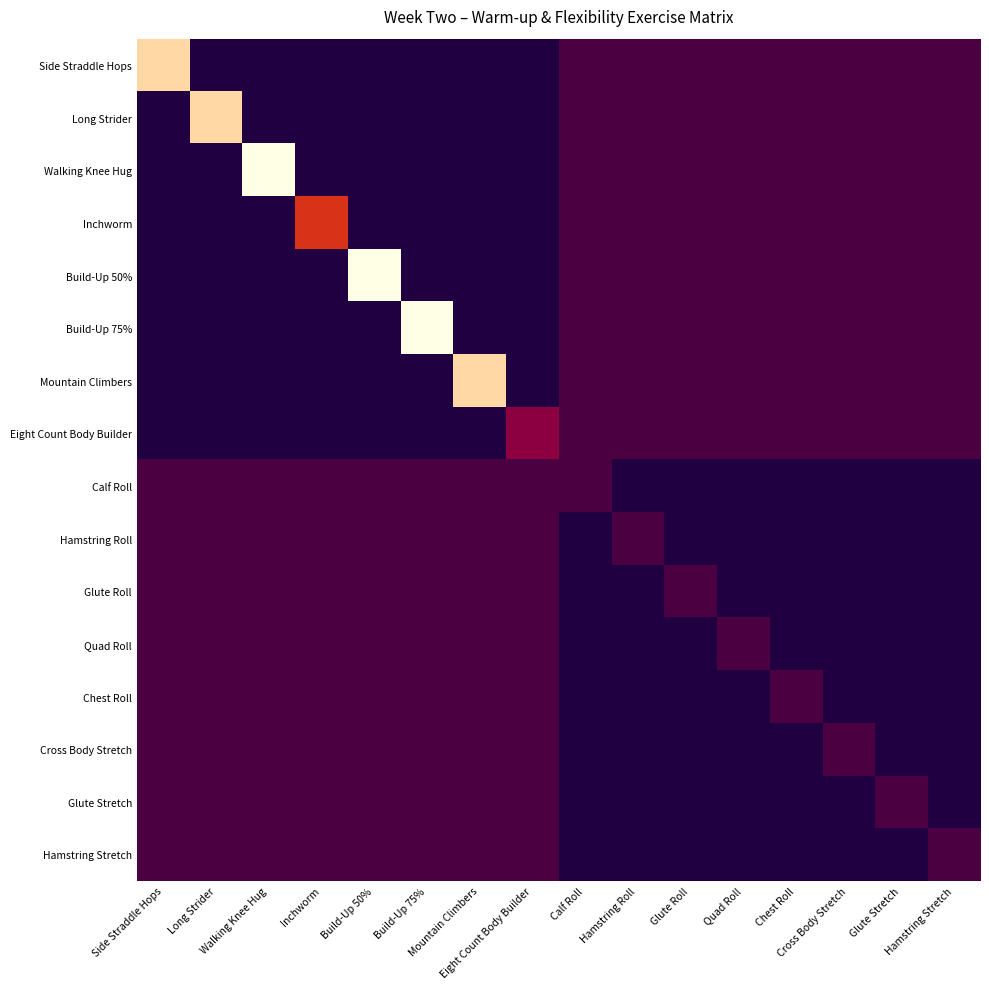

Reading left to right, transcribe all the data shown in this chart.

Side Straddle Hops: Side Straddle Hops=20	Long Strider=0	Walking Knee Hug=0	Inchworm=0	Build-Up 50%=0	Build-Up 75%=0	Mountain Climbers=0	Eight Count Body Builder=0	Calf Roll=2	Hamstring Roll=2	Glute Roll=2	Quad Roll=2	Chest Roll=2	Cross Body Stretch=2	Glute Stretch=2	Hamstring Stretch=2
Long Strider: Side Straddle Hops=0	Long Strider=20	Walking Knee Hug=0	Inchworm=0	Build-Up 50%=0	Build-Up 75%=0	Mountain Climbers=0	Eight Count Body Builder=0	Calf Roll=2	Hamstring Roll=2	Glute Roll=2	Quad Roll=2	Chest Roll=2	Cross Body Stretch=2	Glute Stretch=2	Hamstring Stretch=2
Walking Knee Hug: Side Straddle Hops=0	Long Strider=0	Walking Knee Hug=25	Inchworm=0	Build-Up 50%=0	Build-Up 75%=0	Mountain Climbers=0	Eight Count Body Builder=0	Calf Roll=2	Hamstring Roll=2	Glute Roll=2	Quad Roll=2	Chest Roll=2	Cross Body Stretch=2	Glute Stretch=2	Hamstring Stretch=2
Inchworm: Side Straddle Hops=0	Long Strider=0	Walking Knee Hug=0	Inchworm=10	Build-Up 50%=0	Build-Up 75%=0	Mountain Climbers=0	Eight Count Body Builder=0	Calf Roll=2	Hamstring Roll=2	Glute Roll=2	Quad Roll=2	Chest Roll=2	Cross Body Stretch=2	Glute Stretch=2	Hamstring Stretch=2
Build-Up 50%: Side Straddle Hops=0	Long Strider=0	Walking Knee Hug=0	Inchworm=0	Build-Up 50%=25	Build-Up 75%=0	Mountain Climbers=0	Eight Count Body Builder=0	Calf Roll=2	Hamstring Roll=2	Glute Roll=2	Quad Roll=2	Chest Roll=2	Cross Body Stretch=2	Glute Stretch=2	Hamstring Stretch=2
Build-Up 75%: Side Straddle Hops=0	Long Strider=0	Walking Knee Hug=0	Inchworm=0	Build-Up 50%=0	Build-Up 75%=25	Mountain Climbers=0	Eight Count Body Builder=0	Calf Roll=2	Hamstring Roll=2	Glute Roll=2	Quad Roll=2	Chest Roll=2	Cross Body Stretch=2	Glute Stretch=2	Hamstring Stretch=2
Mountain Climbers: Side Straddle Hops=0	Long Strider=0	Walking Knee Hug=0	Inchworm=0	Build-Up 50%=0	Build-Up 75%=0	Mountain Climbers=20	Eight Count Body Builder=0	Calf Roll=2	Hamstring Roll=2	Glute Roll=2	Quad Roll=2	Chest Roll=2	Cross Body Stretch=2	Glute Stretch=2	Hamstring Stretch=2
Eight Count Body Builder: Side Straddle Hops=0	Long Strider=0	Walking Knee Hug=0	Inchworm=0	Build-Up 50%=0	Build-Up 75%=0	Mountain Climbers=0	Eight Count Body Builder=5	Calf Roll=2	Hamstring Roll=2	Glute Roll=2	Quad Roll=2	Chest Roll=2	Cross Body Stretch=2	Glute Stretch=2	Hamstring Stretch=2
Calf Roll: Side Straddle Hops=2	Long Strider=2	Walking Knee Hug=2	Inchworm=2	Build-Up 50%=2	Build-Up 75%=2	Mountain Climbers=2	Eight Count Body Builder=2	Calf Roll=2	Hamstring Roll=0	Glute Roll=0	Quad Roll=0	Chest Roll=0	Cross Body Stretch=0	Glute Stretch=0	Hamstring Stretch=0
Hamstring Roll: Side Straddle Hops=2	Long Strider=2	Walking Knee Hug=2	Inchworm=2	Build-Up 50%=2	Build-Up 75%=2	Mountain Climbers=2	Eight Count Body Builder=2	Calf Roll=0	Hamstring Roll=2	Glute Roll=0	Quad Roll=0	Chest Roll=0	Cross Body Stretch=0	Glute Stretch=0	Hamstring Stretch=0
Glute Roll: Side Straddle Hops=2	Long Strider=2	Walking Knee Hug=2	Inchworm=2	Build-Up 50%=2	Build-Up 75%=2	Mountain Climbers=2	Eight Count Body Builder=2	Calf Roll=0	Hamstring Roll=0	Glute Roll=2	Quad Roll=0	Chest Roll=0	Cross Body Stretch=0	Glute Stretch=0	Hamstring Stretch=0
Quad Roll: Side Straddle Hops=2	Long Strider=2	Walking Knee Hug=2	Inchworm=2	Build-Up 50%=2	Build-Up 75%=2	Mountain Climbers=2	Eight Count Body Builder=2	Calf Roll=0	Hamstring Roll=0	Glute Roll=0	Quad Roll=2	Chest Roll=0	Cross Body Stretch=0	Glute Stretch=0	Hamstring Stretch=0
Chest Roll: Side Straddle Hops=2	Long Strider=2	Walking Knee Hug=2	Inchworm=2	Build-Up 50%=2	Build-Up 75%=2	Mountain Climbers=2	Eight Count Body Builder=2	Calf Roll=0	Hamstring Roll=0	Glute Roll=0	Quad Roll=0	Chest Roll=2	Cross Body Stretch=0	Glute Stretch=0	Hamstring Stretch=0
Cross Body Stretch: Side Straddle Hops=2	Long Strider=2	Walking Knee Hug=2	Inchworm=2	Build-Up 50%=2	Build-Up 75%=2	Mountain Climbers=2	Eight Count Body Builder=2	Calf Roll=0	Hamstring Roll=0	Glute Roll=0	Quad Roll=0	Chest Roll=0	Cross Body Stretch=2	Glute Stretch=0	Hamstring Stretch=0
Glute Stretch: Side Straddle Hops=2	Long Strider=2	Walking Knee Hug=2	Inchworm=2	Build-Up 50%=2	Build-Up 75%=2	Mountain Climbers=2	Eight Count Body Builder=2	Calf Roll=0	Hamstring Roll=0	Glute Roll=0	Quad Roll=0	Chest Roll=0	Cross Body Stretch=0	Glute Stretch=2	Hamstring Stretch=0
Hamstring Stretch: Side Straddle Hops=2	Long Strider=2	Walking Knee Hug=2	Inchworm=2	Build-Up 50%=2	Build-Up 75%=2	Mountain Climbers=2	Eight Count Body Builder=2	Calf Roll=0	Hamstring Roll=0	Glute Roll=0	Quad Roll=0	Chest Roll=0	Cross Body Stretch=0	Glute Stretch=0	Hamstring Stretch=2